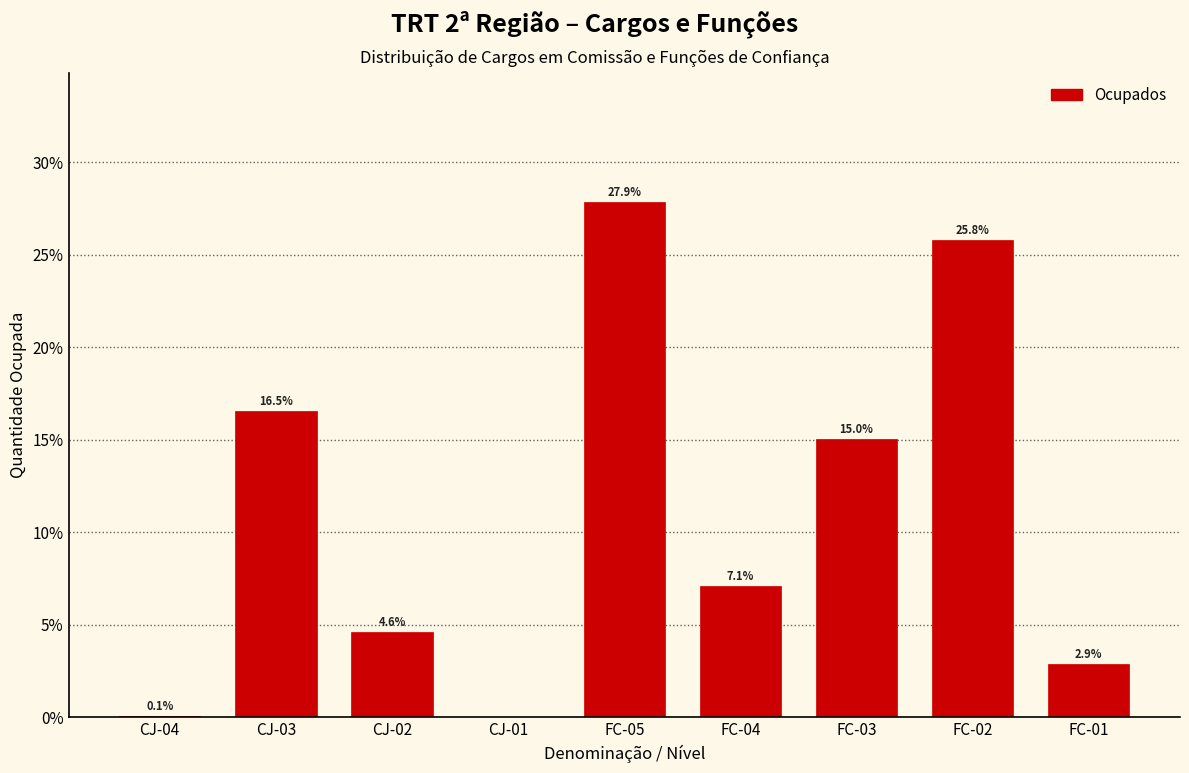

Reading left to right, what are all the values shown in this chart?

CJ-04=0.1	CJ-03=16.5	CJ-02=4.6	CJ-01=0.0	FC-05=27.9	FC-04=7.1	FC-03=15.0	FC-02=25.8	FC-01=2.9